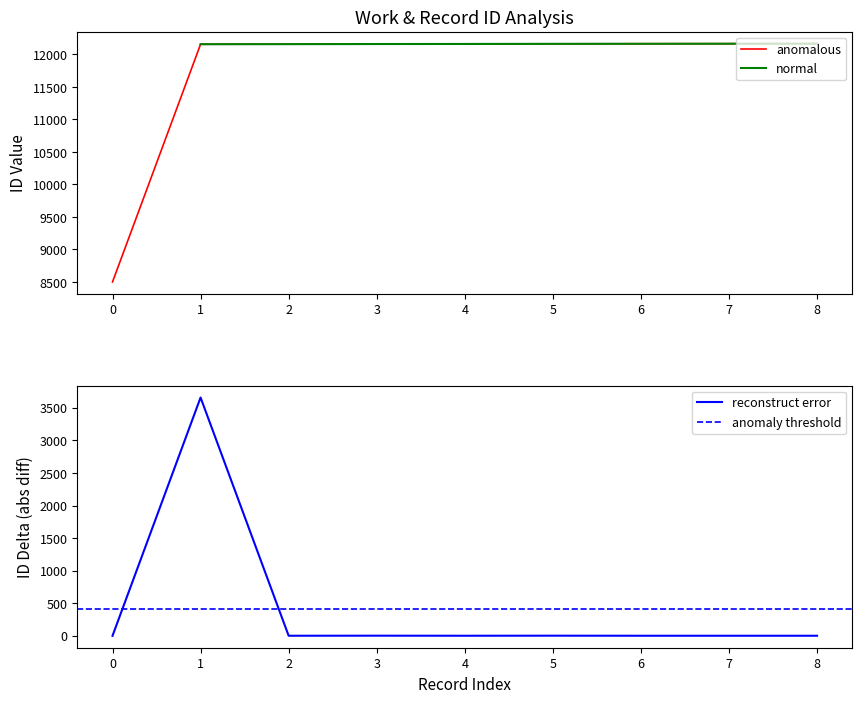

The anomalous series shows 3549 at 0. True or false?

False